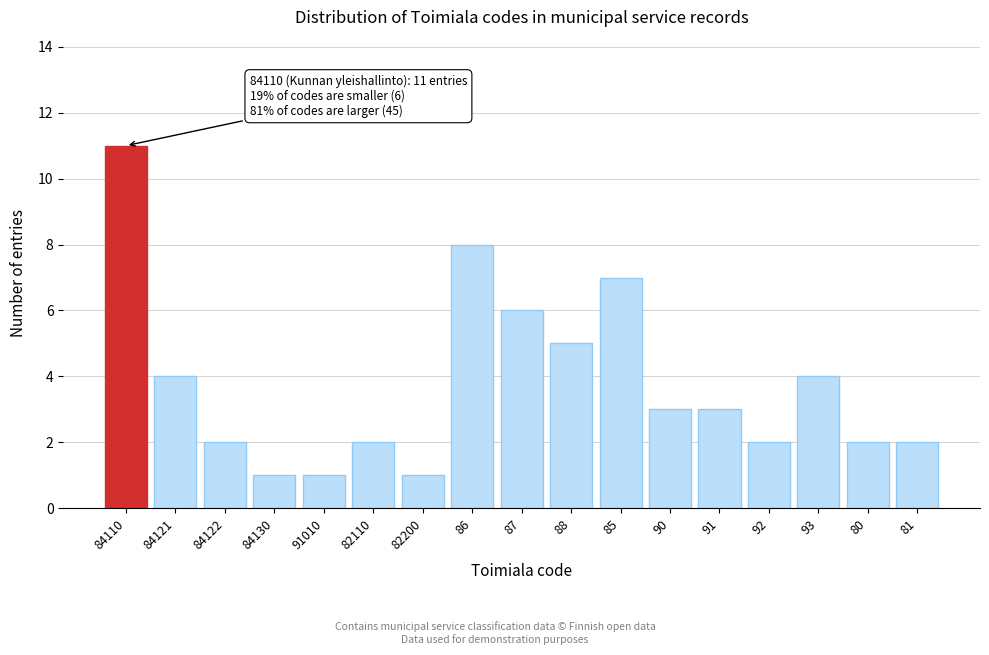

Reading left to right, list all the values displayed in this chart.

11	4	2	1	1	2	1	8	6	5	7	3	3	2	4	2	2